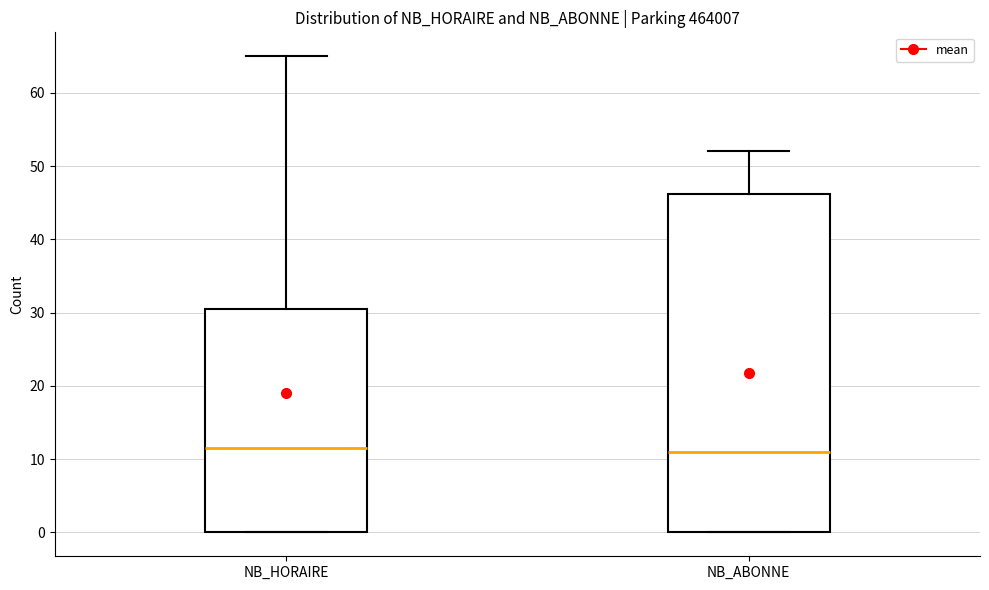

Where does the upper whisker of the box for NB_HORAIRE end on the y-axis? The values are not printed on the chart, so give them approximately, as read against the axis.

65